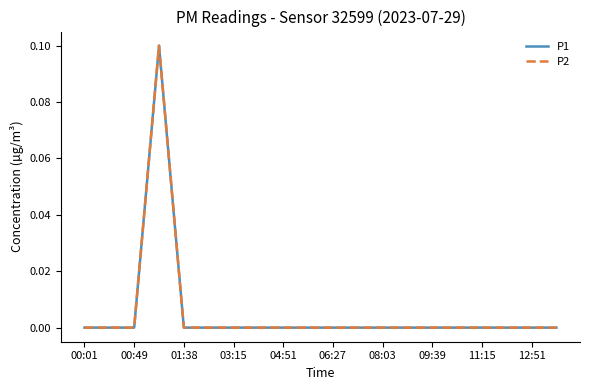

Rank the series by their maximum value, from lowest to highest.

P1, P2